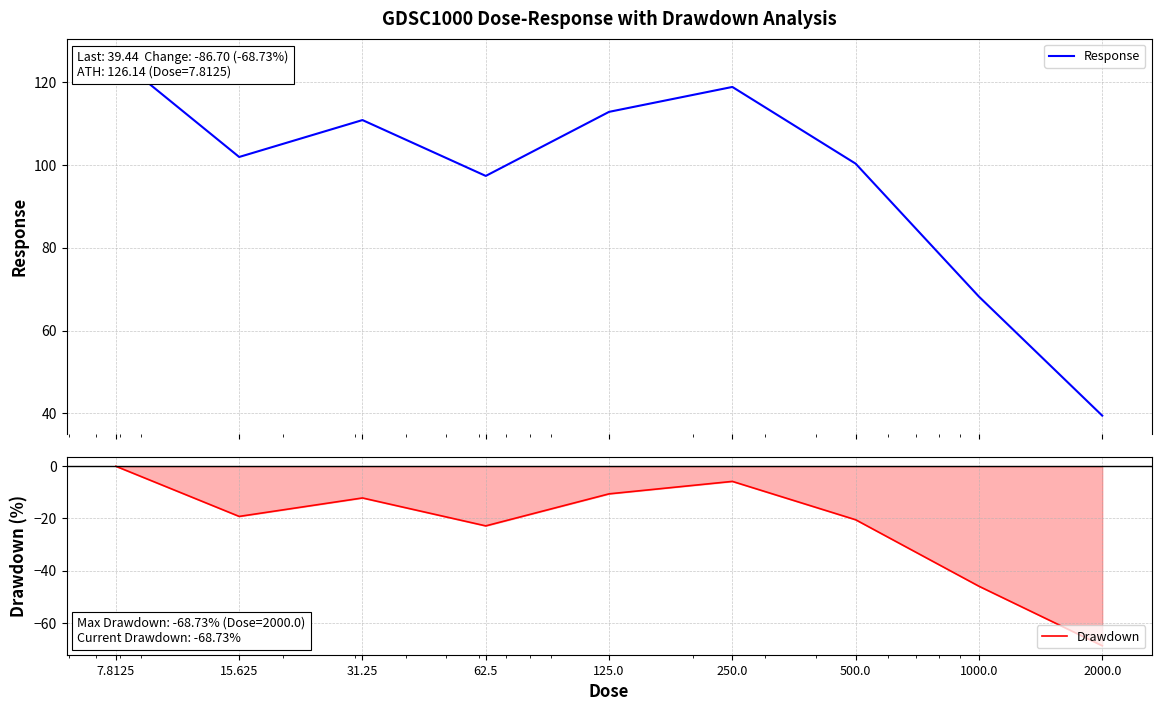

At which category is the sum across all series the highest?

7.8125